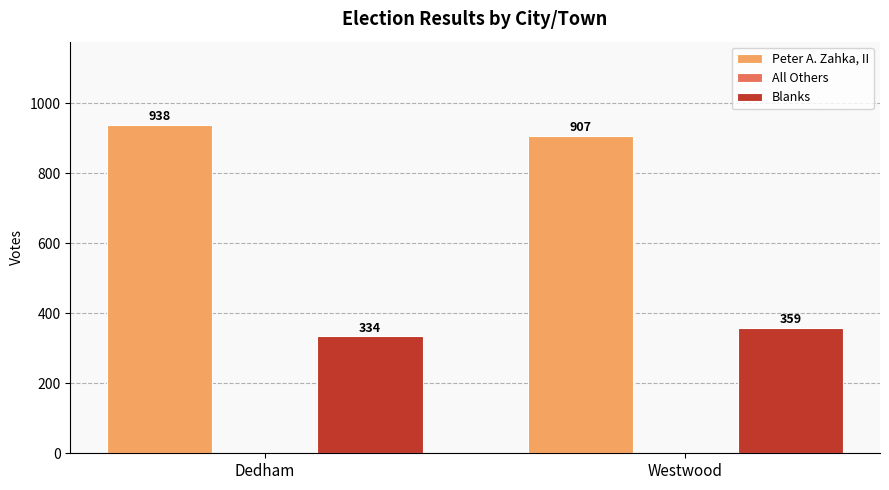

How many distinct data groups are displayed?

2